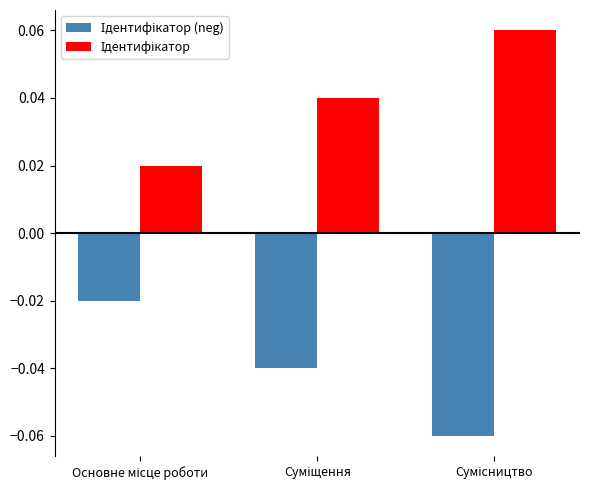

At how many categories does at least one series exceed 0?

3